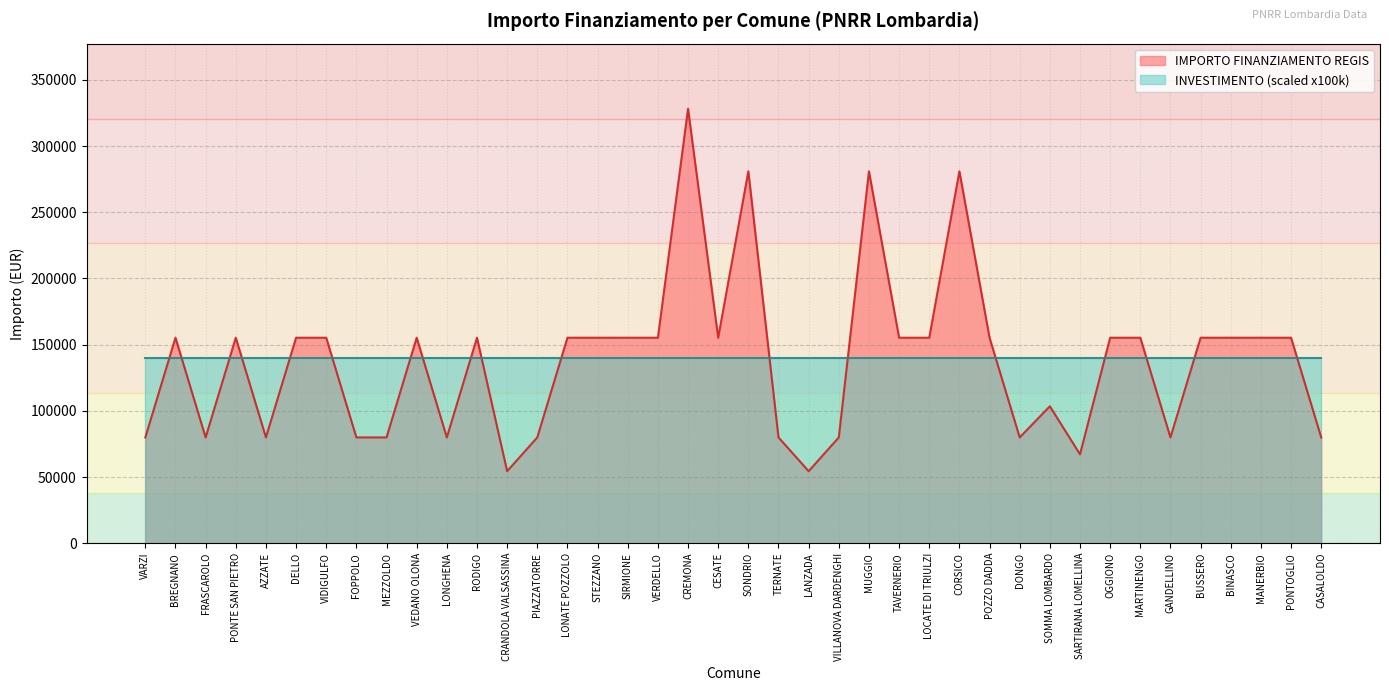

List the labels in order of value, smallest first.

CRANDOLA VALSASSINA, LANZADA, SARTIRANA LOMELLINA, VARZI, FRASCAROLO, AZZATE, FOPPOLO, MEZZOLDO, LONGHENA, PIAZZATORRE, TERNATE, VILLANOVA DARDENGHI, DONGO, GANDELLINO, CASALOLDO, SOMMA LOMBARDO, BREGNANO, PONTE SAN PIETRO, DELLO, VIDIGULFO, VEDANO OLONA, RODIGO, LONATE POZZOLO, STEZZANO, SIRMIONE, VERDELLO, CESATE, TAVERNERIO, LOCATE DI TRIULZI, POZZO DADDA, OGGIONO, MARTINENGO, BUSSERO, BINASCO, MANERBIO, PONTOGLIO, SONDRIO, MUGGIO, CORSICO, CREMONA